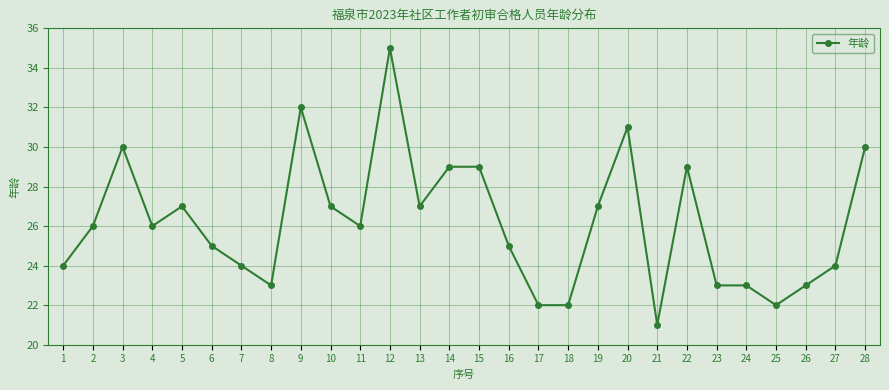

At which category does the chart reach its peak across all series?

12